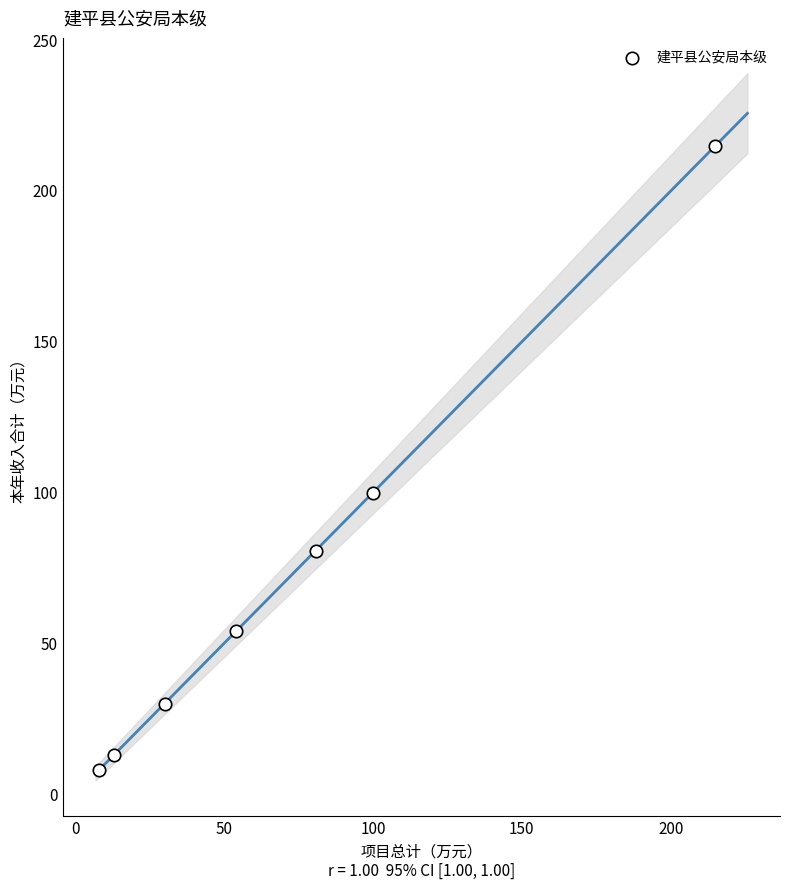

What Y value in the scatter plot is closest to 111?

100.0